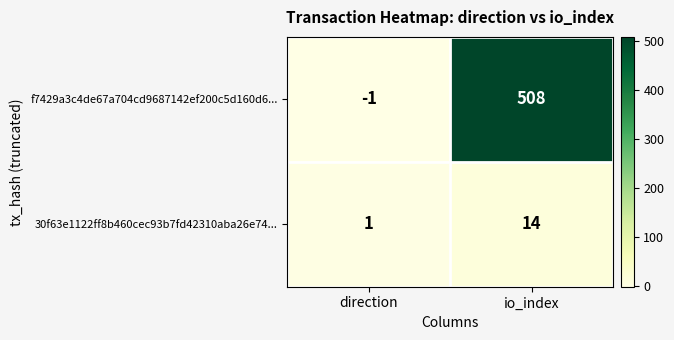

At which label is 30f63e1122ff8b460cec93b7fd42310aba26e74... closest to 7?

direction